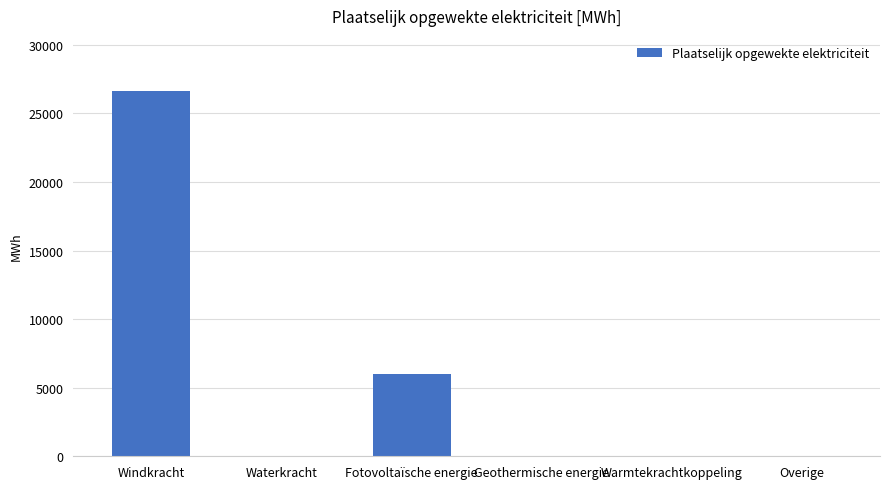

Does the chart contain stacked bars?

No